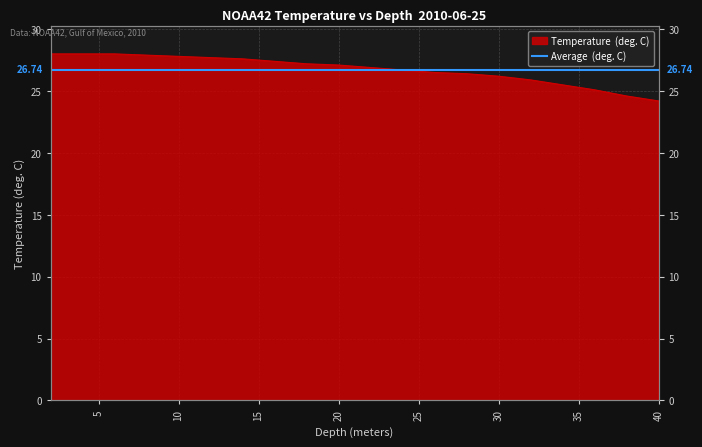

Approximately how many times larger is the value at 32.0 compared to 24.0?

1.0